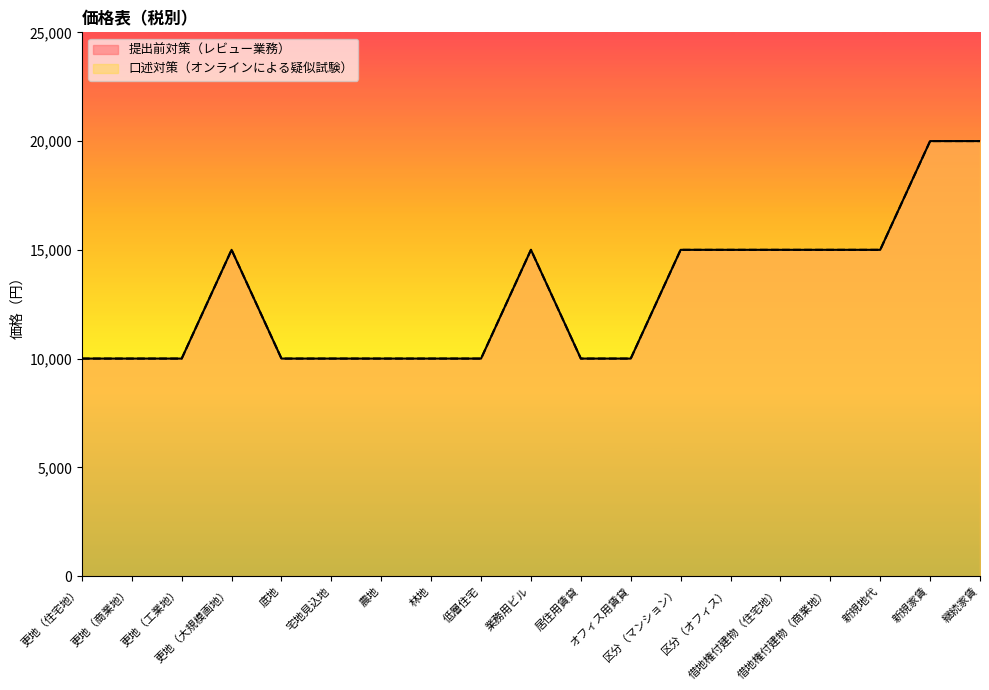

Reading left to right, extract all data points from this chart.

提出前対策（レビュー業務）: 10000	10000	10000	15000	10000	10000	10000	10000	10000	15000	10000	10000	15000	15000	15000	15000	15000	20000	20000
口述対策（オンラインによる疑似試験）: 10000	10000	10000	15000	10000	10000	10000	10000	10000	15000	10000	10000	15000	15000	15000	15000	15000	20000	20000